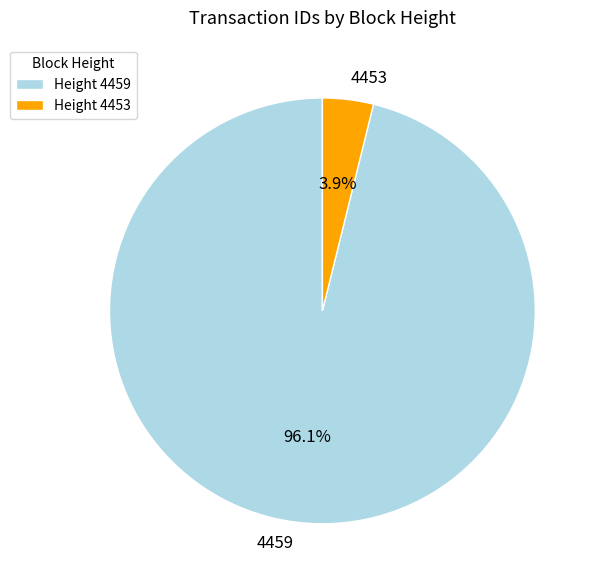

Do 4453 and 4459 together represent more than half of the pie?

Yes